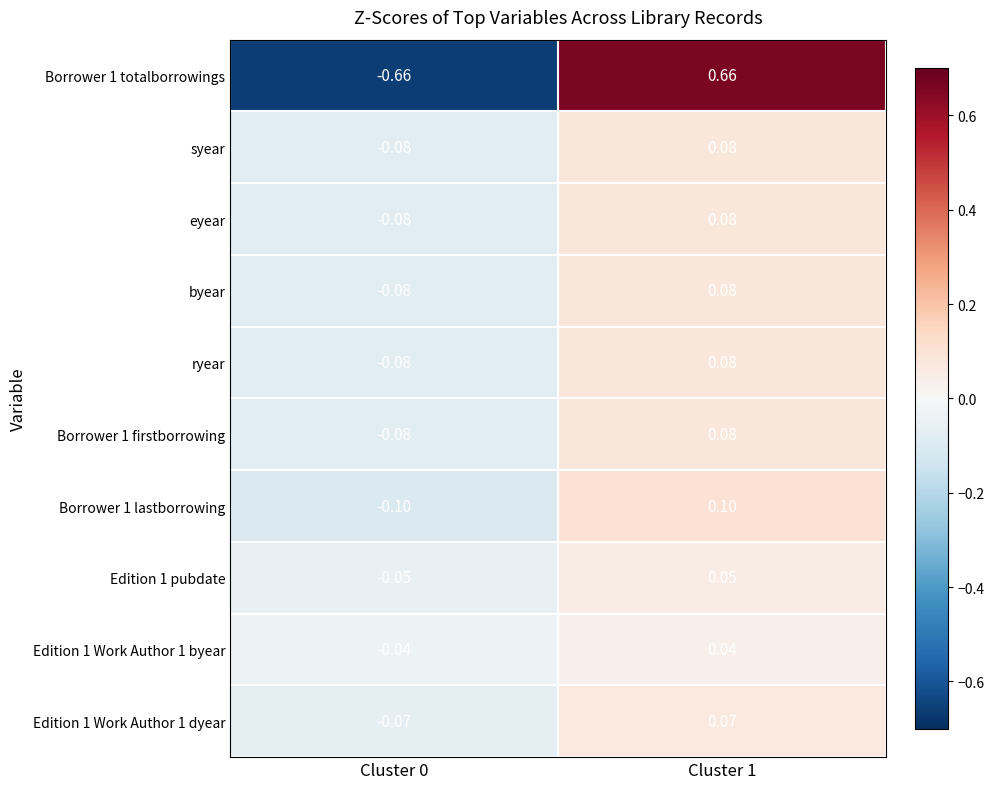

Is the value of eyear at Cluster 0 greater than the value of Edition 1 pubdate at Cluster 1?

No